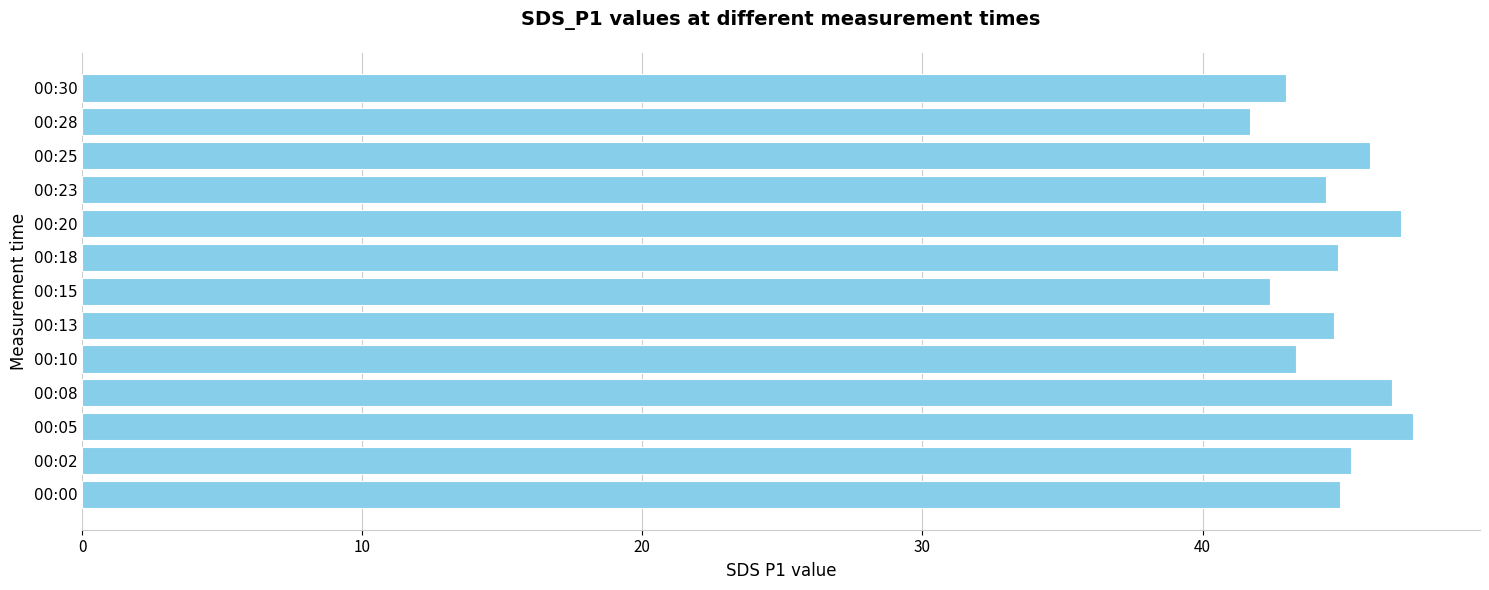

What is the average value?

44.8